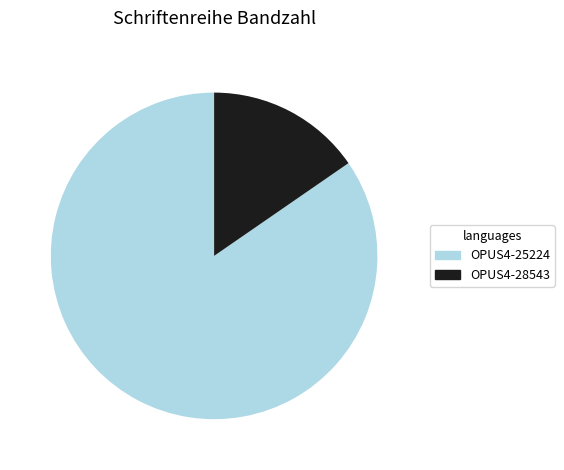

True or false: OPUS4-28543 accounts for 15% of the total.

True